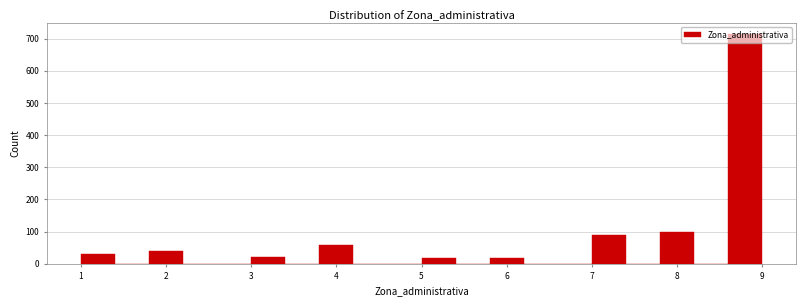

What is the height of the bar covering 7.8 to 8.2 on the x-axis? The values are not printed on the chart, so give them approximately, as read against the axis.

100